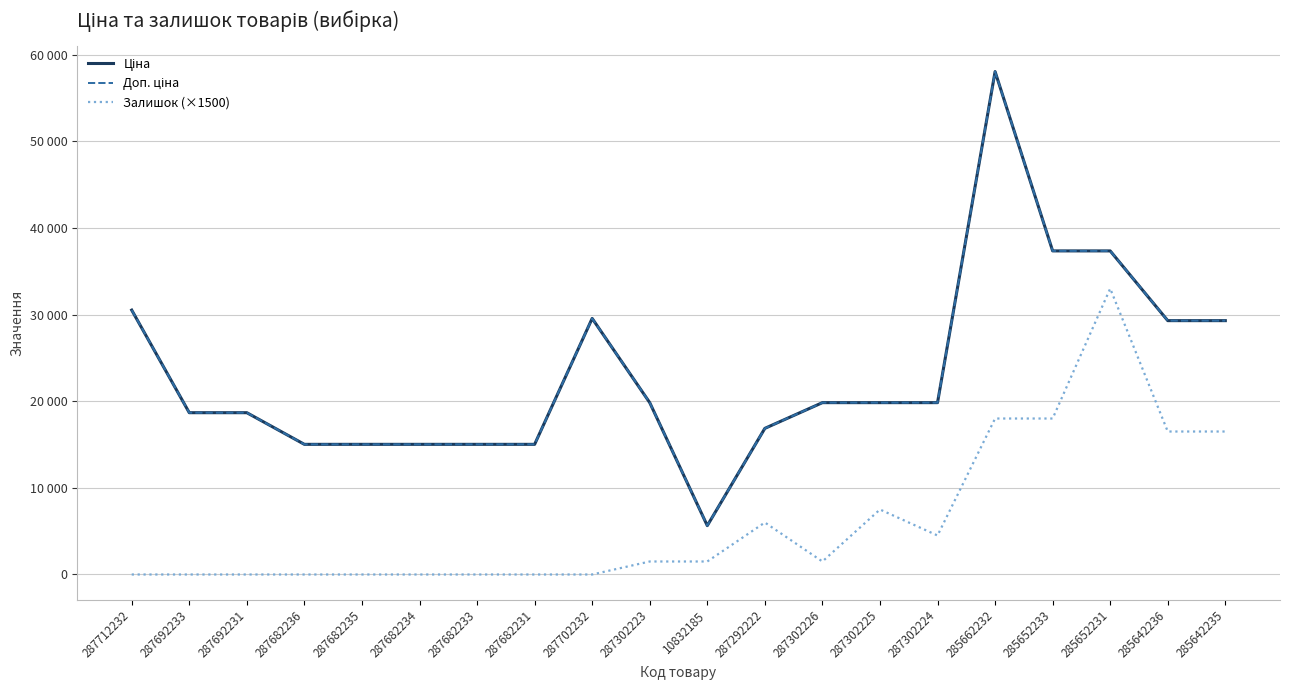

What is the value of the Доп. ціна point at the 9th from the left?

29548.9